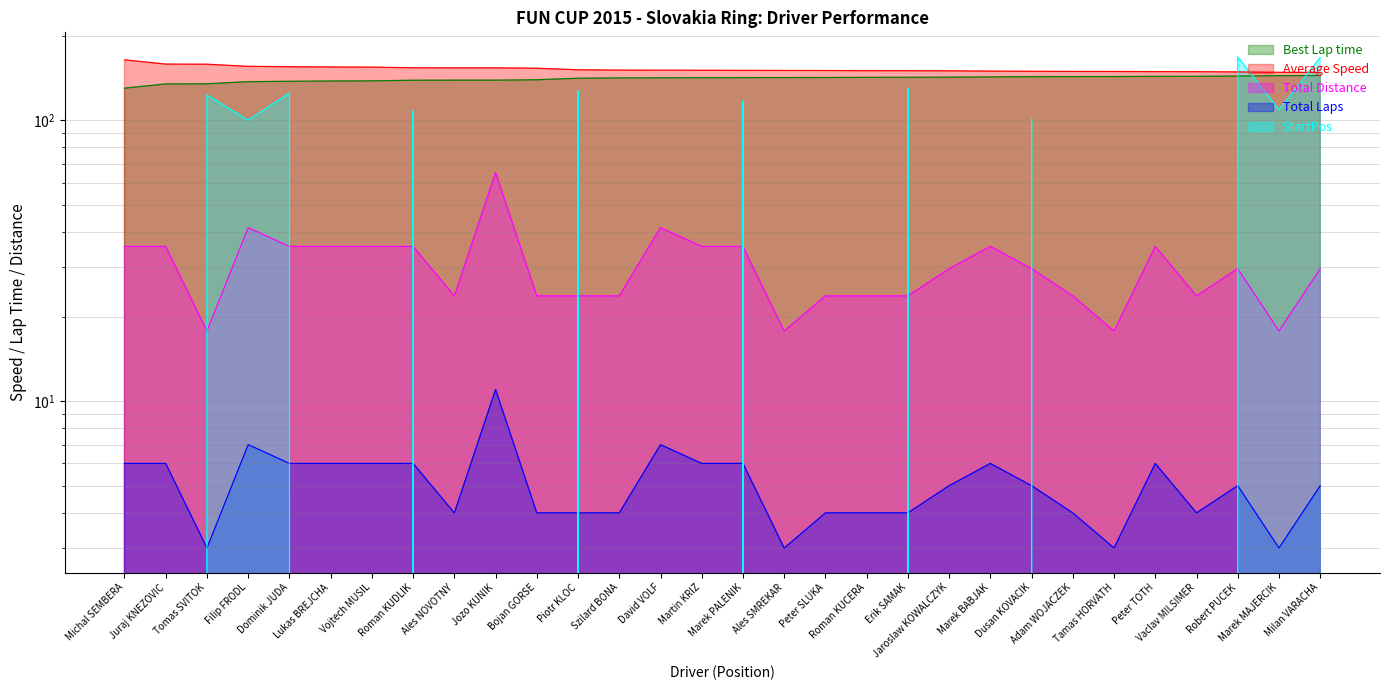

List the series in order of their peak value, lowest first.

Total Laps, Total Distance, Best Lap time, Average Speed, StartPos